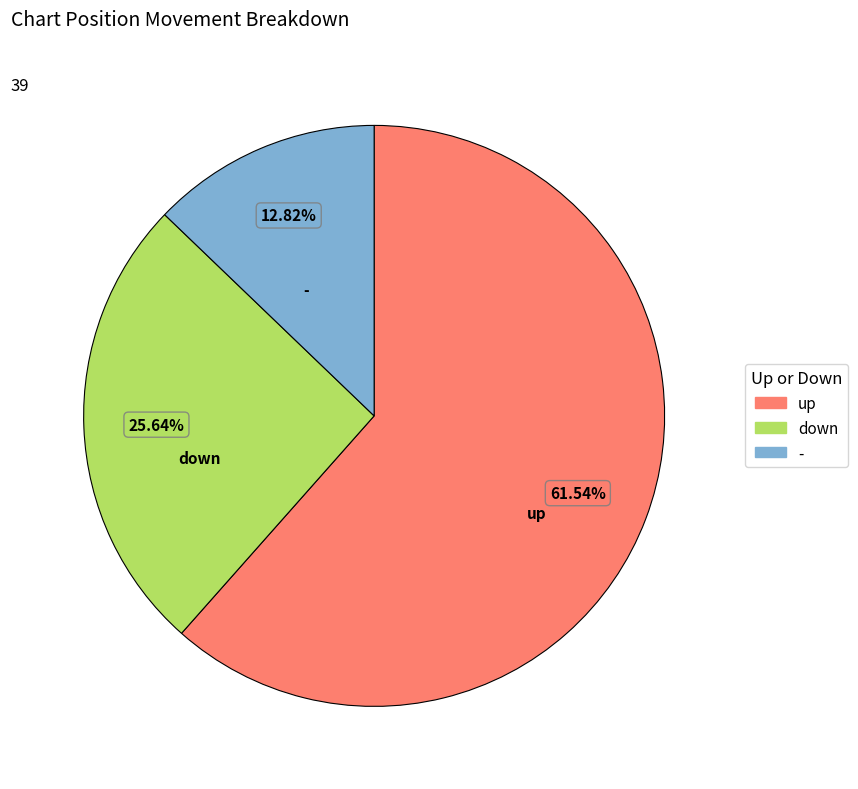

What is the largest slice in the pie chart?

up